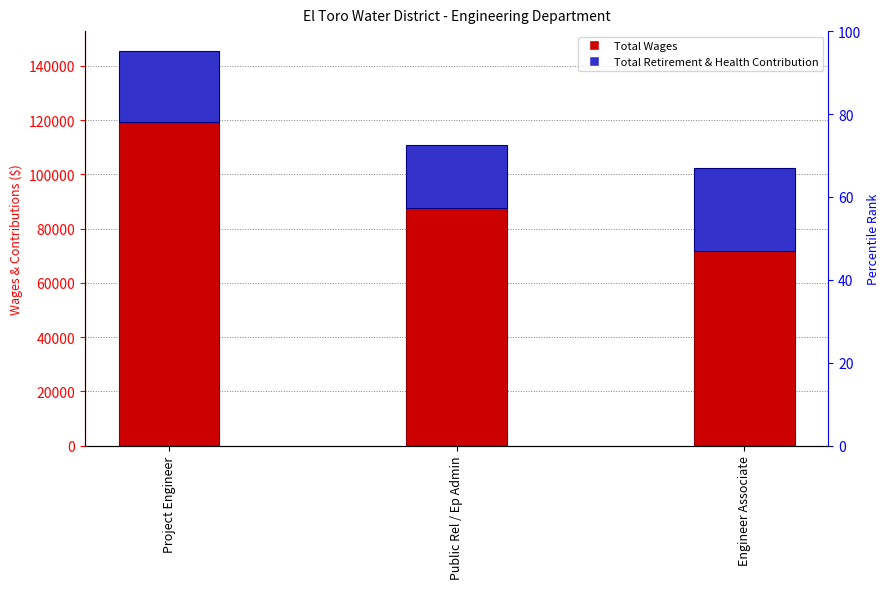

The Total Retirement & Health Contribution series shows 10945 at Engineer Associate. True or false?

False